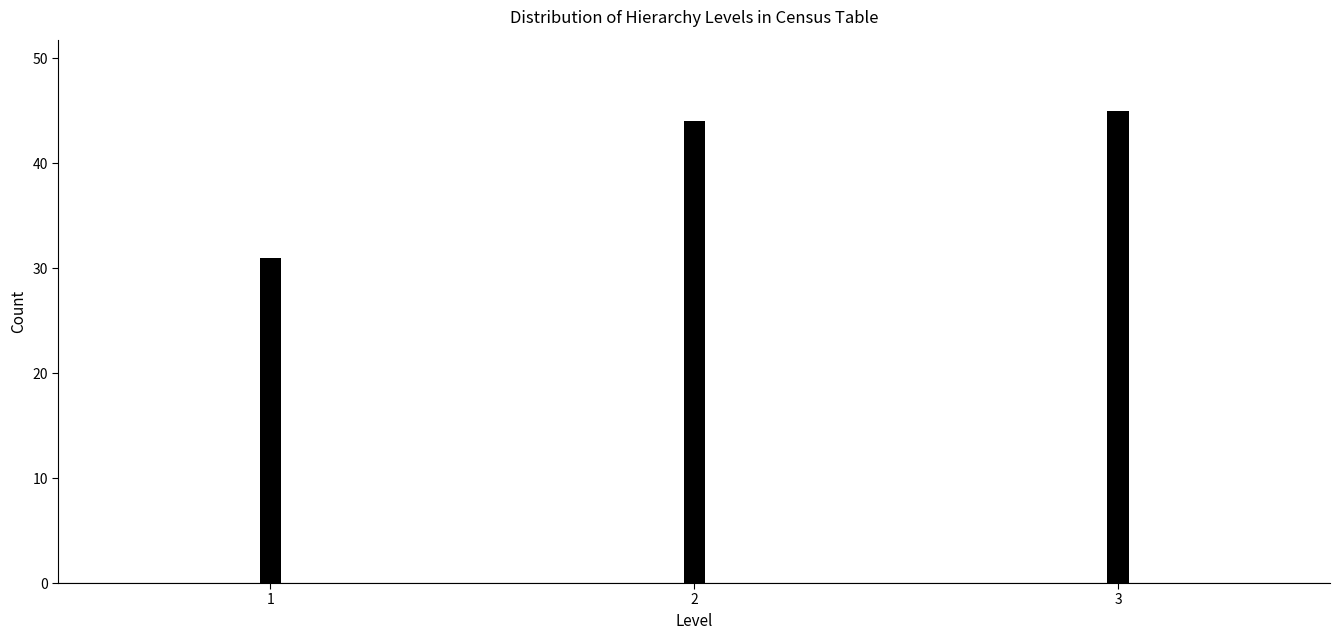

Reading left to right, extract all data points from this chart.

31	44	45